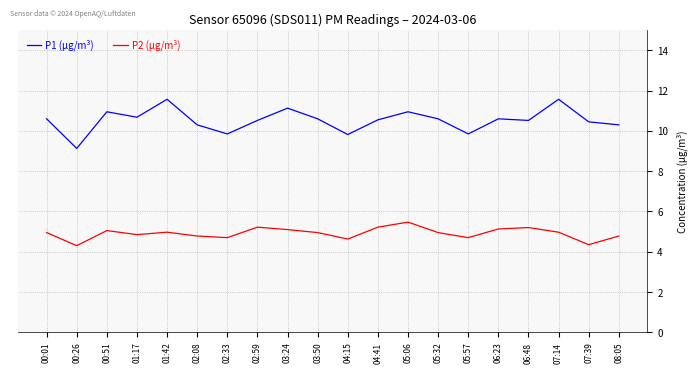

What is the greatest value displayed?

11.6